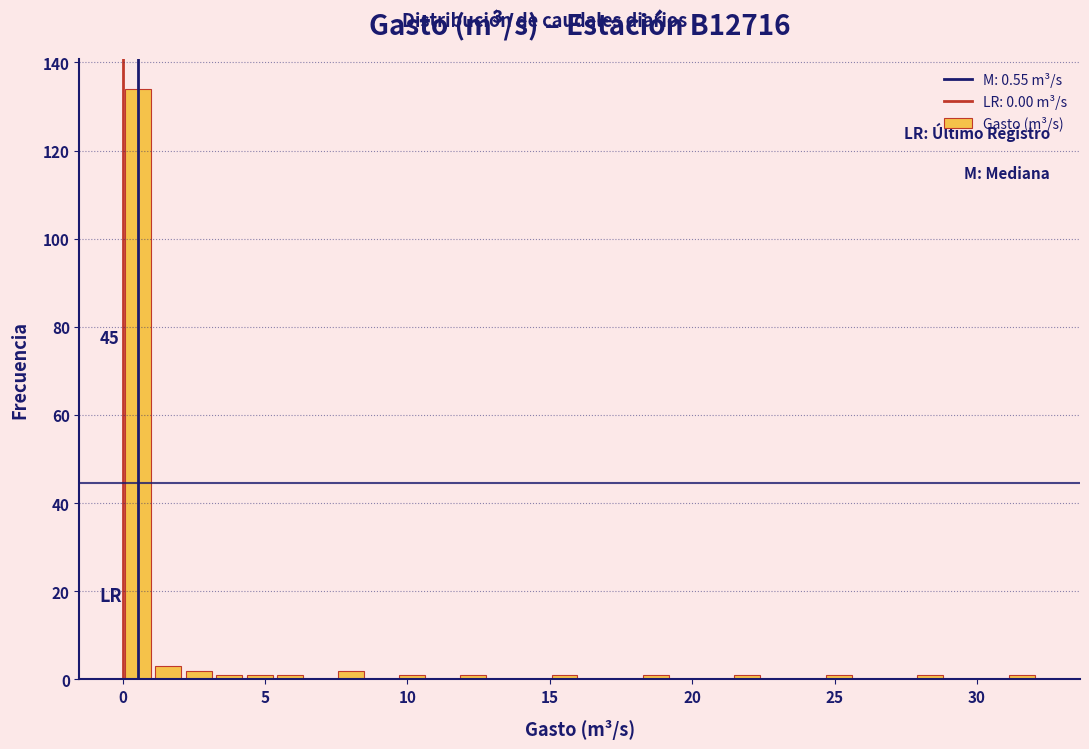

Around what value on the x-axis is the tallest bar? Give the approximate position of its centre, as read against the axis.

0.5